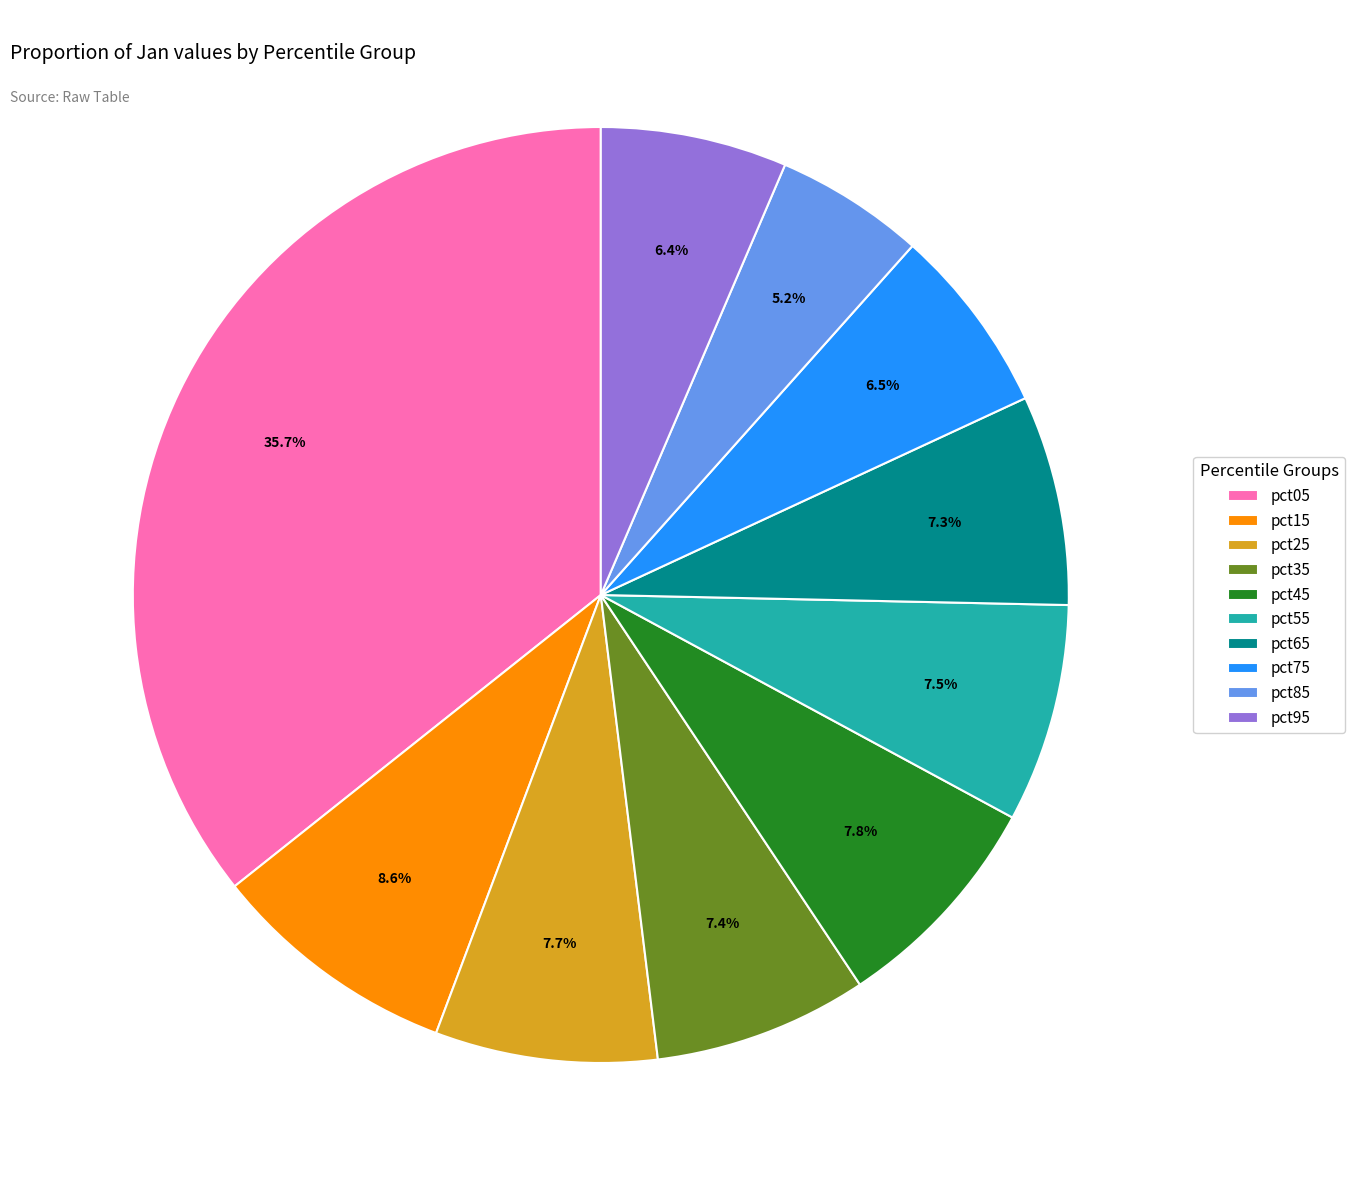

What percentage do pct15 and pct35 together represent?

16.0%